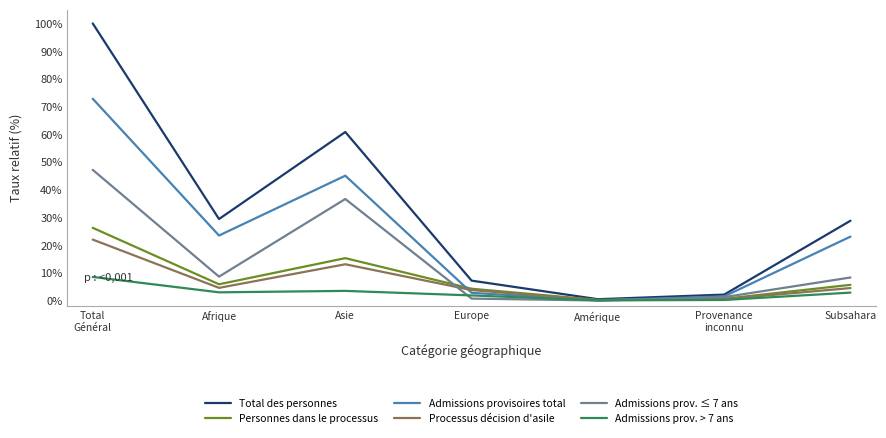

The Personnes dans le processus series shows 4.2 at Europe. True or false?

True